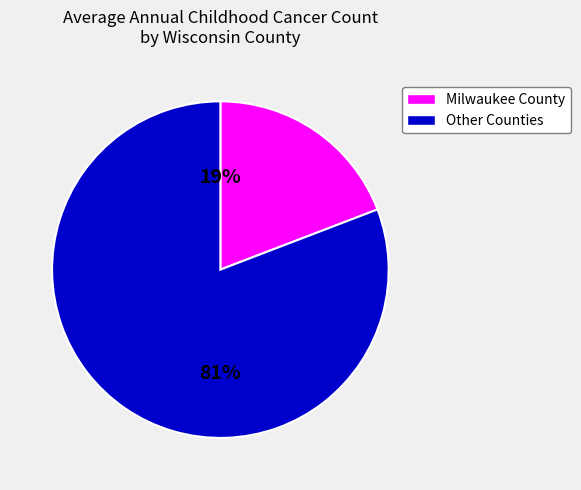

Count the number of slices in the pie.

2